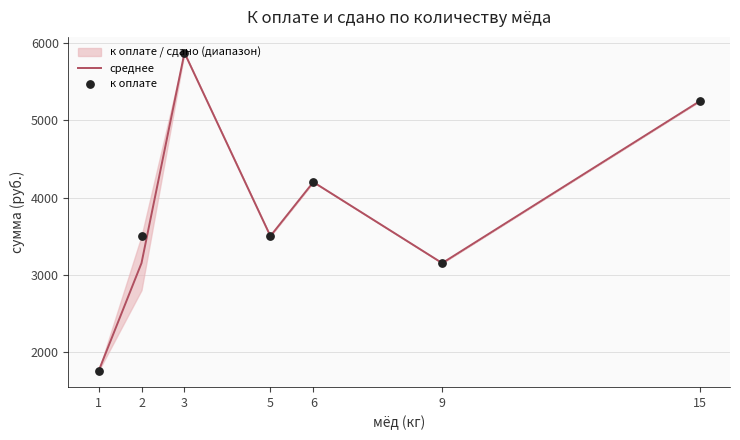

Is the value of к оплате at 1 greater than the value of среднее at 9?

No